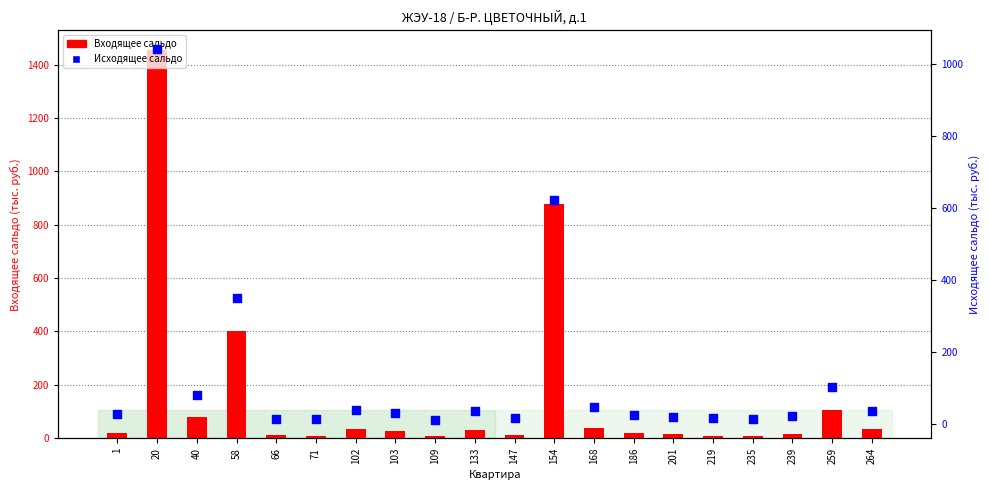

At how many categories does at least one series exceed 768?

2